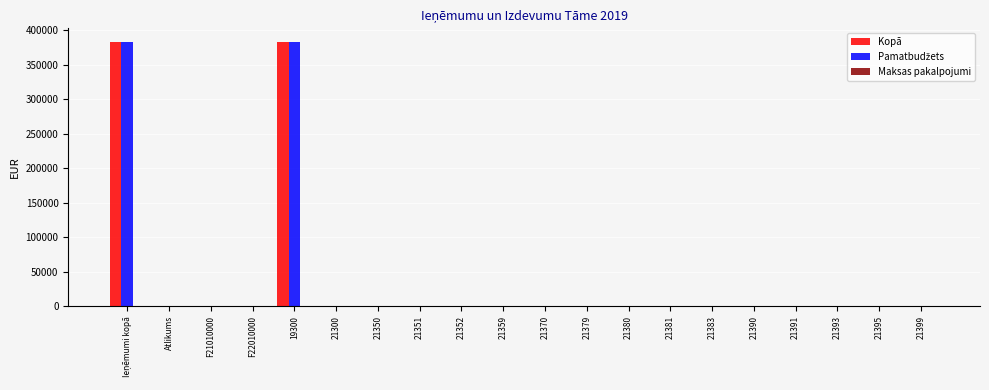

What is the maximum value shown in the chart?

383868